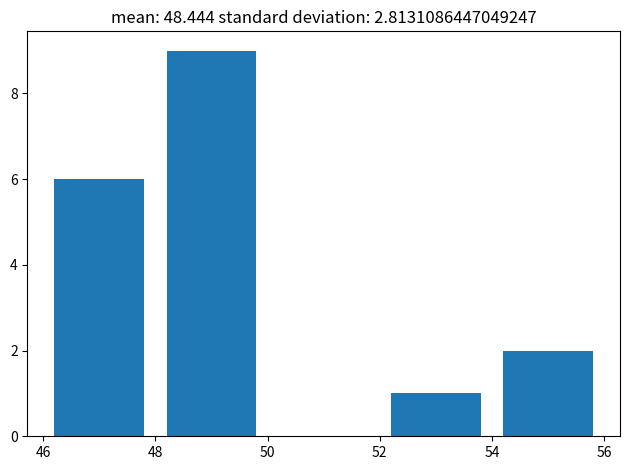

Reading left to right, list every bar in this chart as the range it spans on the x-axis followed by its height. The values are not printed on the chart, so give them approximately, as read against the axis.

46 to 48: 6
48 to 50: 9
50 to 52: 0
52 to 54: 1
54 to 56: 2